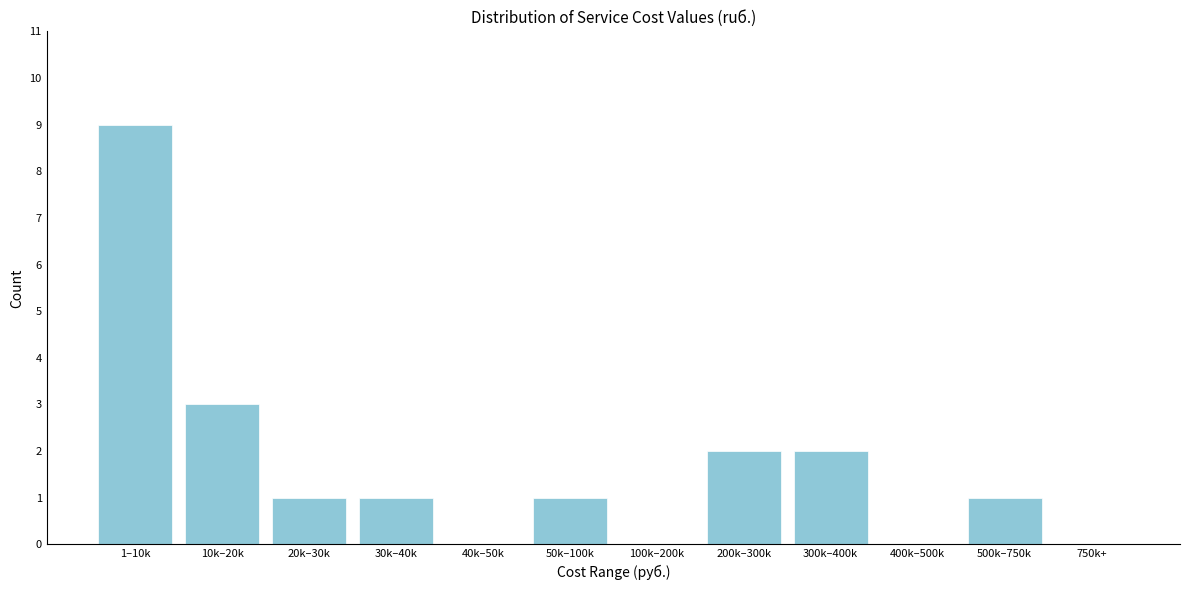

Reading right to left, extract all data points from this chart.

750k+=0	500k–750k=1	400k–500k=0	300k–400k=2	200k–300k=2	100k–200k=0	50k–100k=1	40k–50k=0	30k–40k=1	20k–30k=1	10k–20k=3	1–10k=9